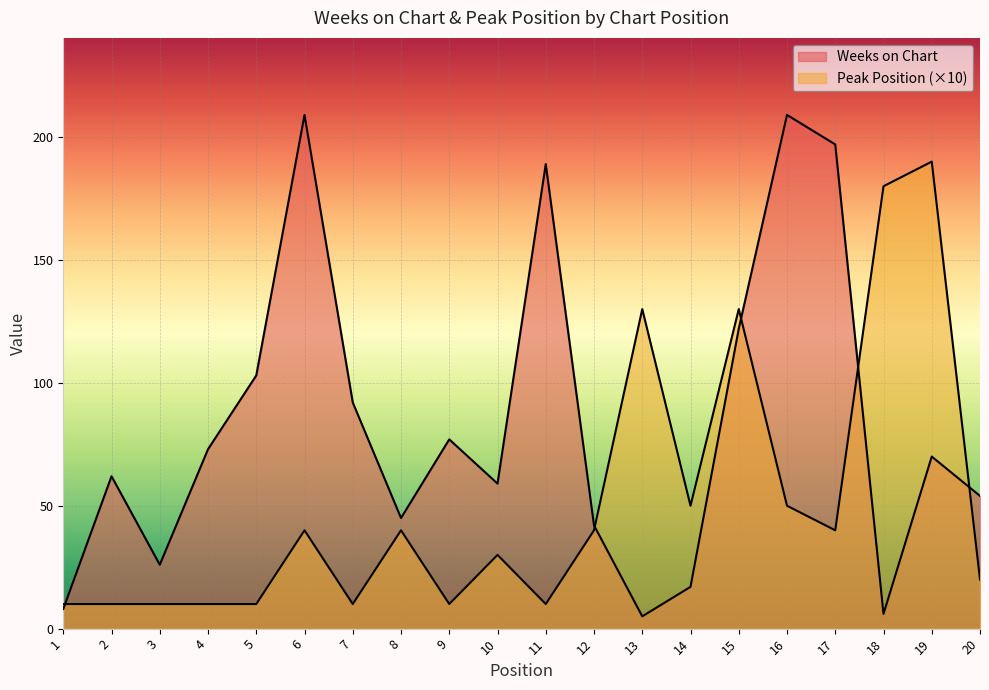

Where do Weeks on Chart and Peak Position first cross each other?

1 and 2